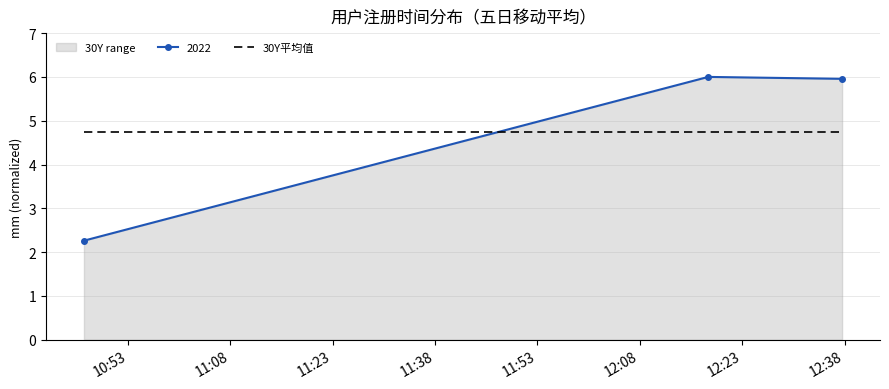

The value at 2021-10-24 10:46:34 is 1.2. True or false?

False